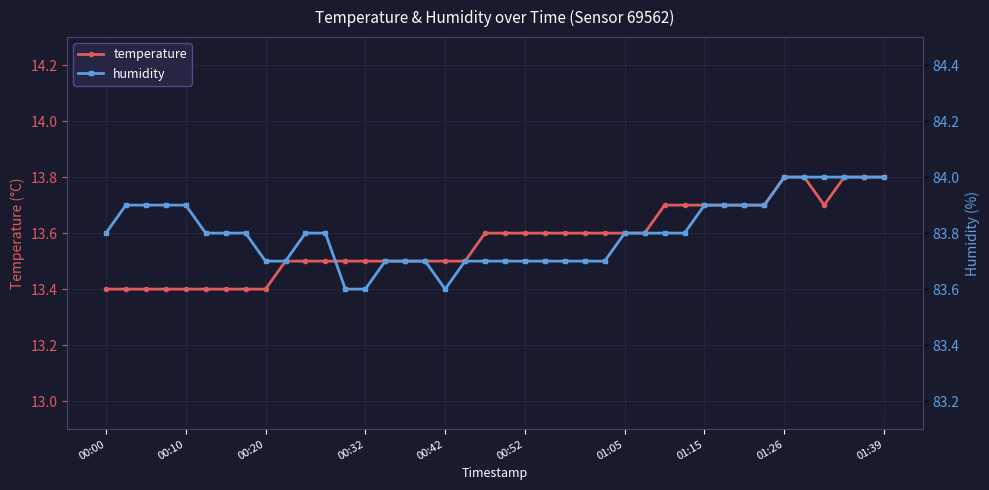

What is the value of the temperature point at the 10th from the left?

13.5